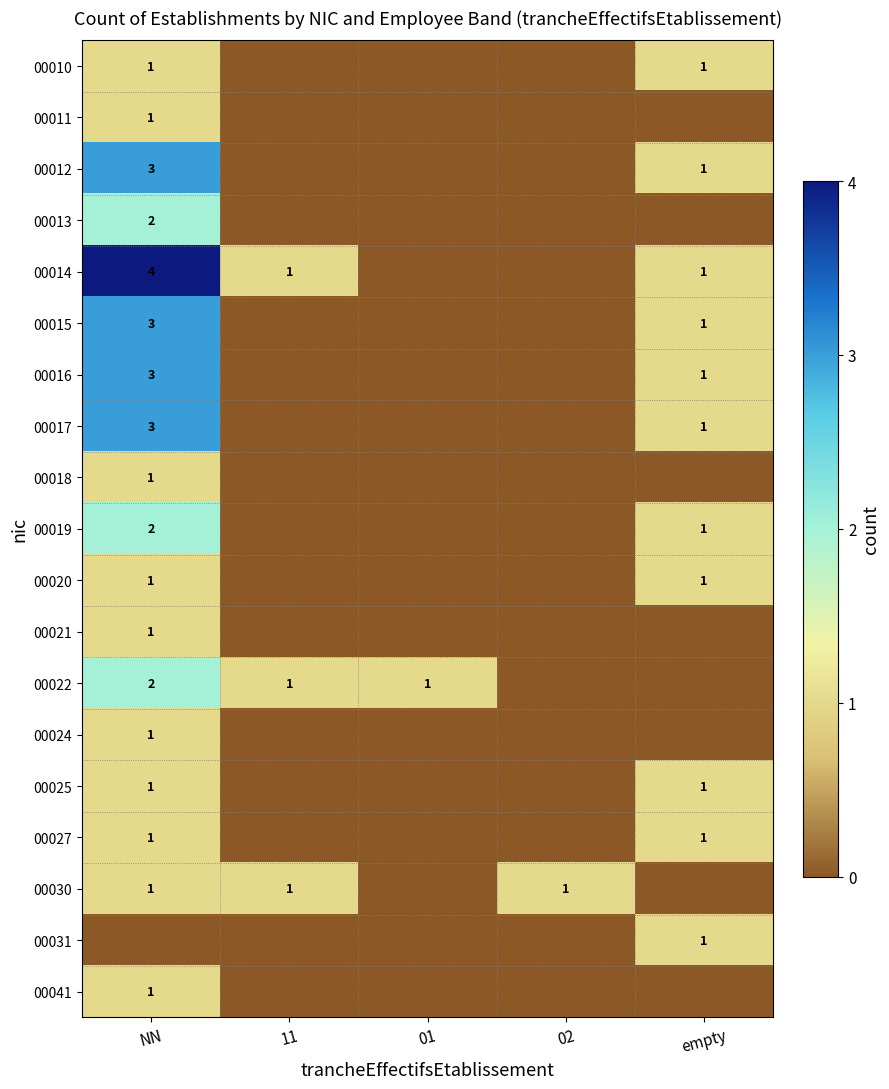

Is the value of 00022 at 01 greater than the value of 00014 at NN?

No